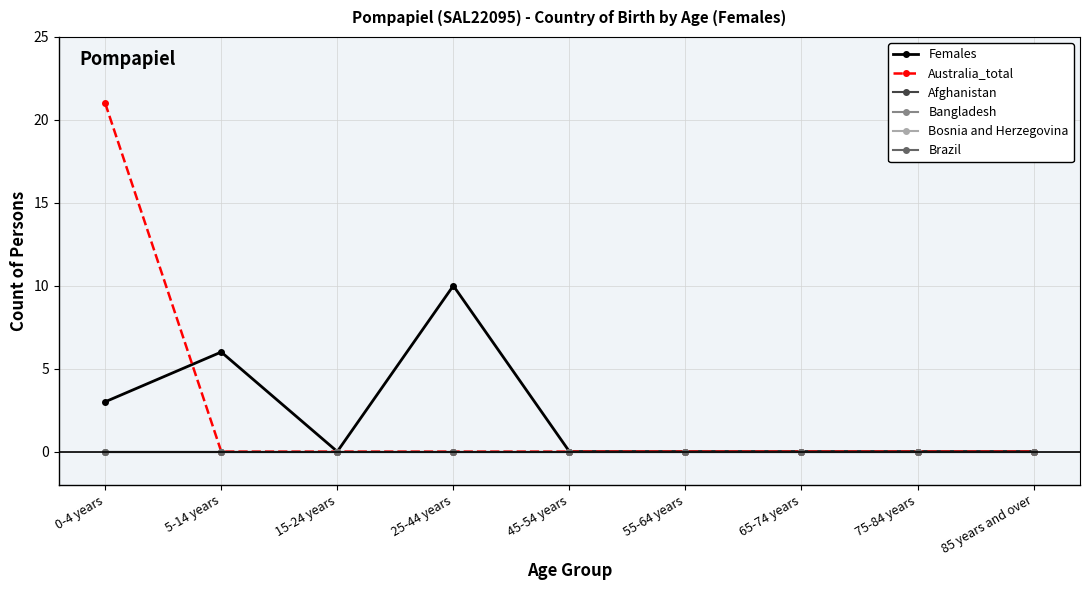

True or false: Bosnia and Herzegovina has more than 1 points higher than both neighbors.

False